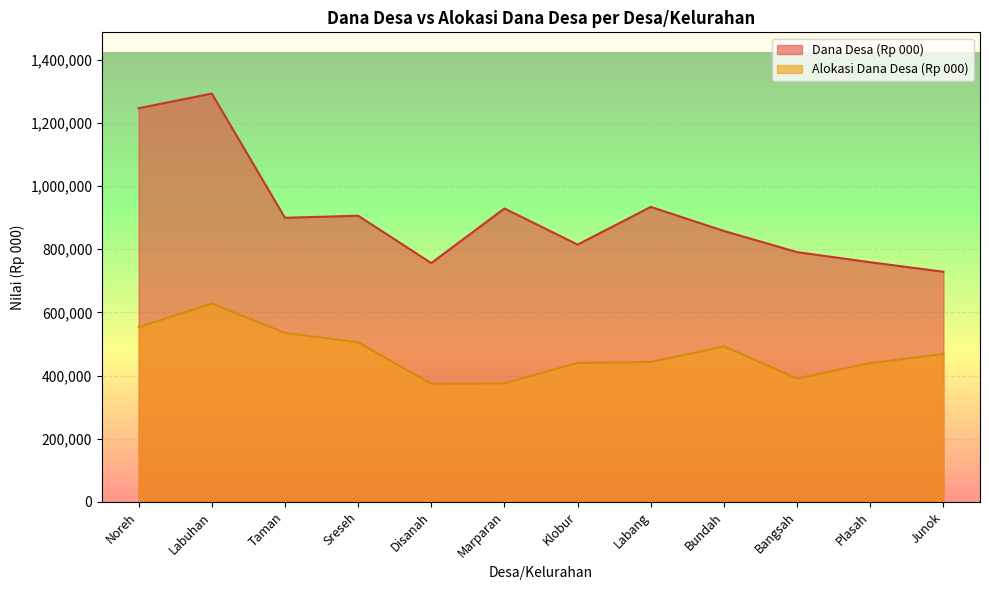

In Alokasi Dana Desa (Rp 000), how many points are lower than both neighbors (excluding endpoints)?

2